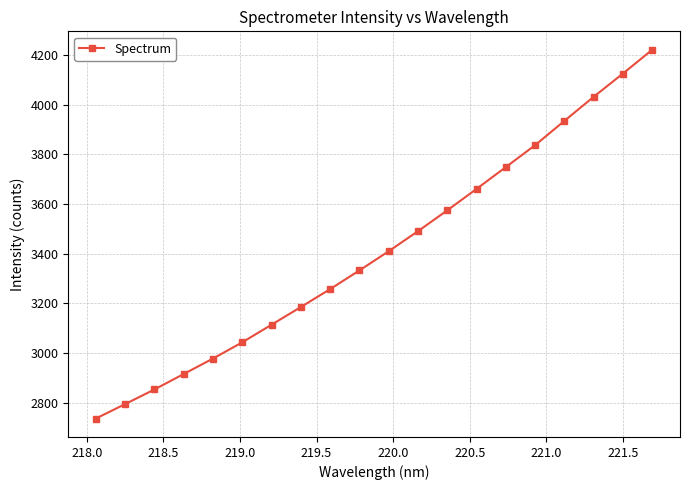

True or false: there are more than 1 points higher than both neighbors.

False